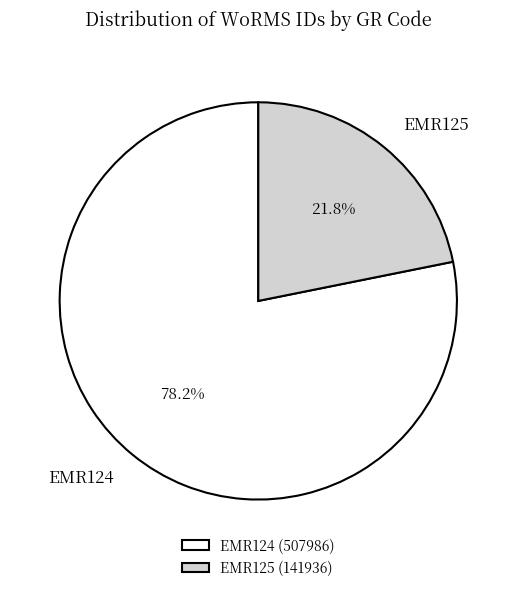

Is there any slice that represents more than half of the pie?

Yes